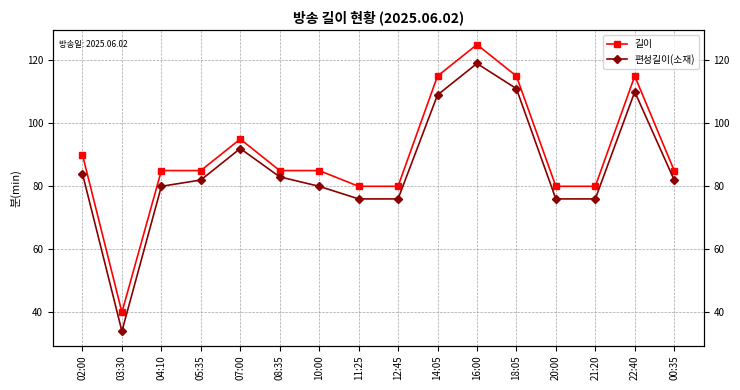

Rank the categories by 길이 value from highest to lowest.

16:00, 14:05, 18:05, 22:40, 07:00, 02:00, 04:10, 05:35, 08:35, 10:00, 00:35, 11:25, 12:45, 20:00, 21:20, 03:30